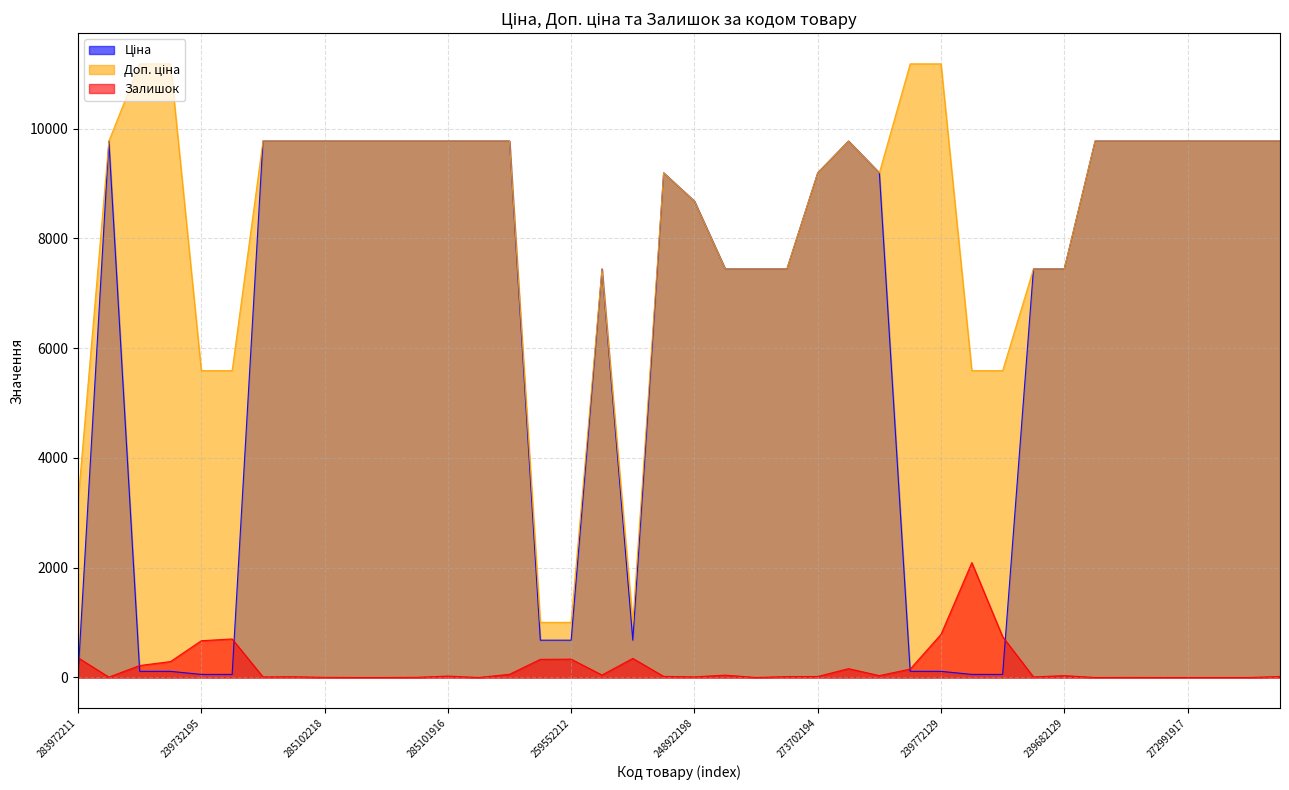

What is the difference between the maximum and minimum values in the Ціна series?

9743.4